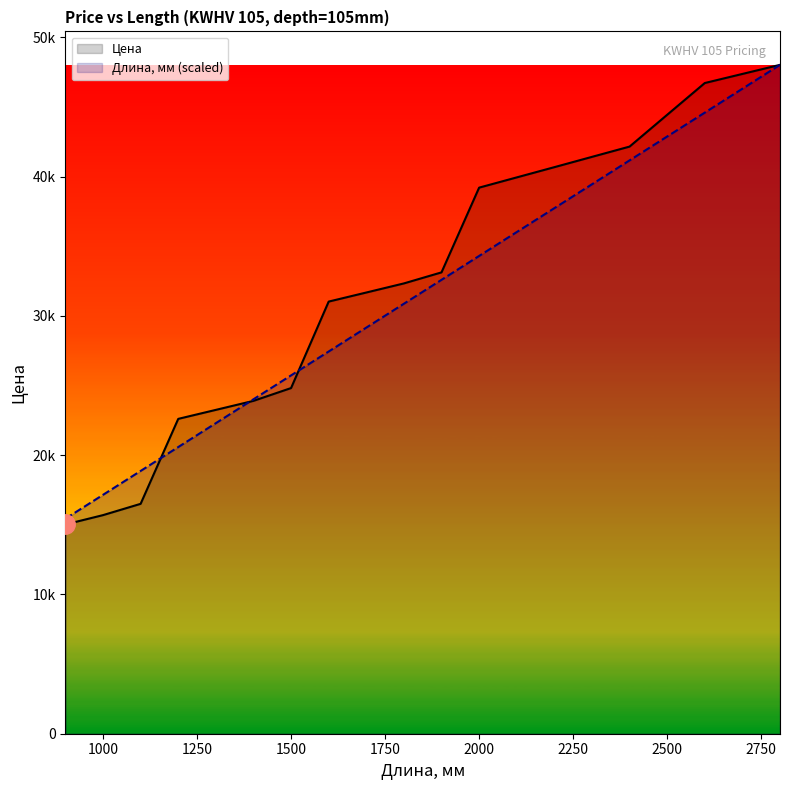

Where do Длина, мм and Цена first cross each other?

1100 and 1200